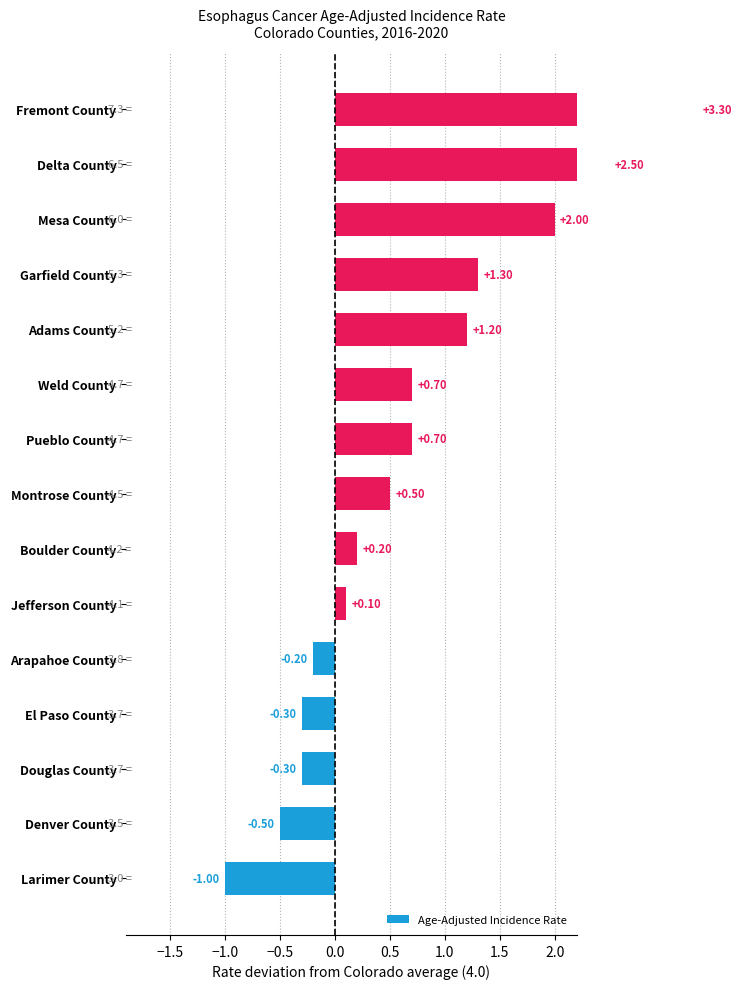

How many categories are shown in the chart?

15